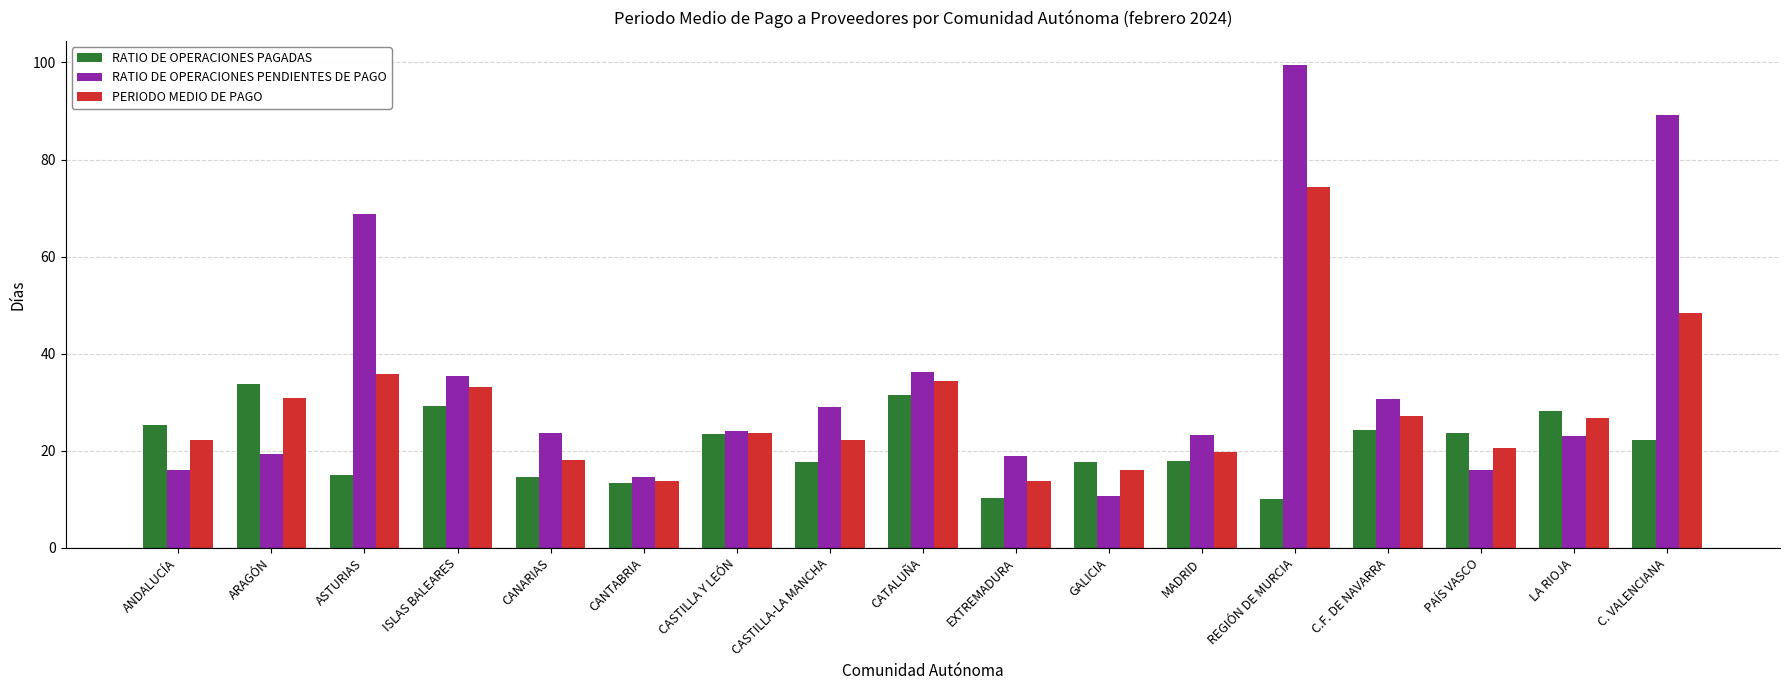

At which category is the sum across all series the highest?

REGIÓN DE MURCIA